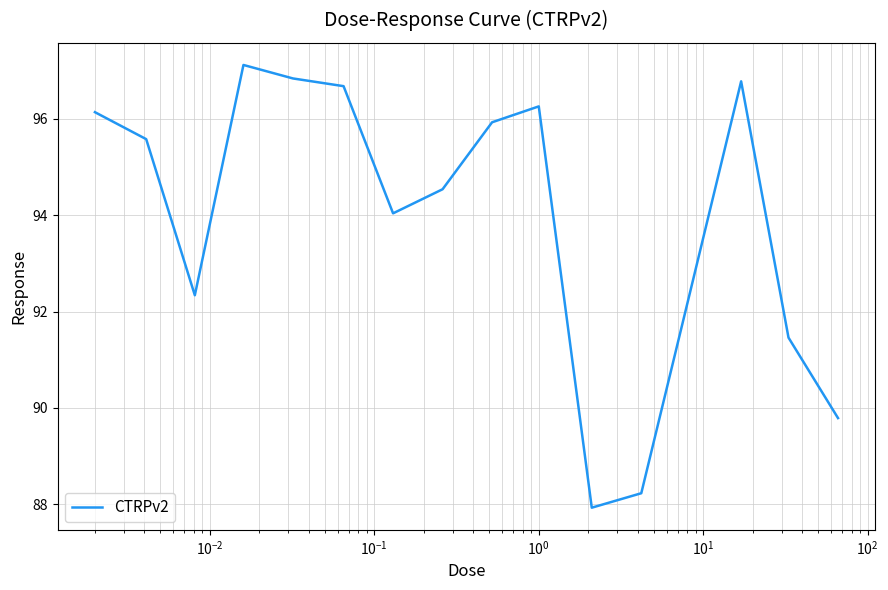

What is the greatest value displayed?

97.1